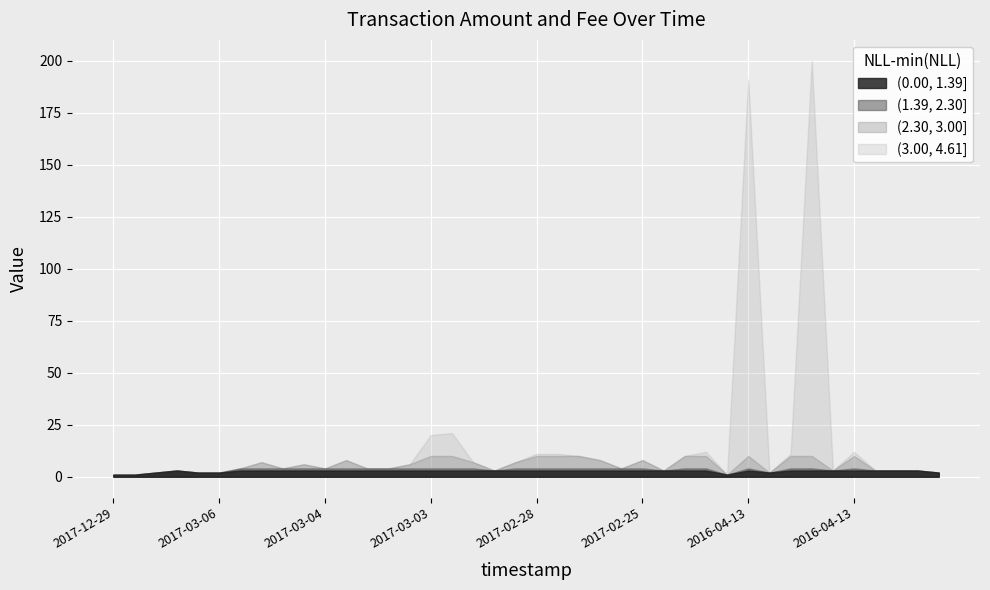

What is the difference between the maximum and minimum values in the Amount series?

199.0